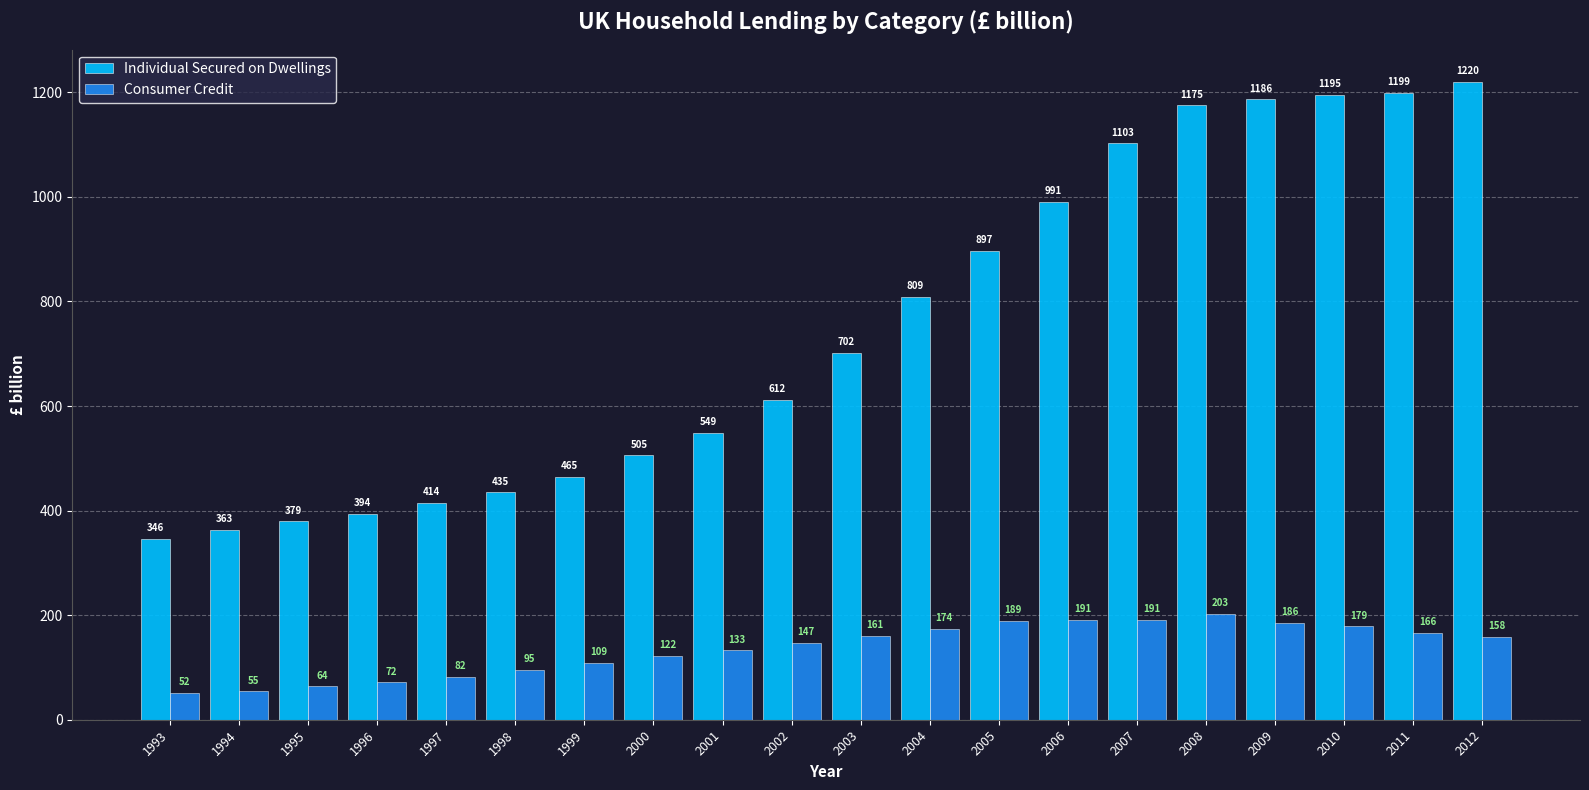

At which category does the chart reach its peak across all series?

2012